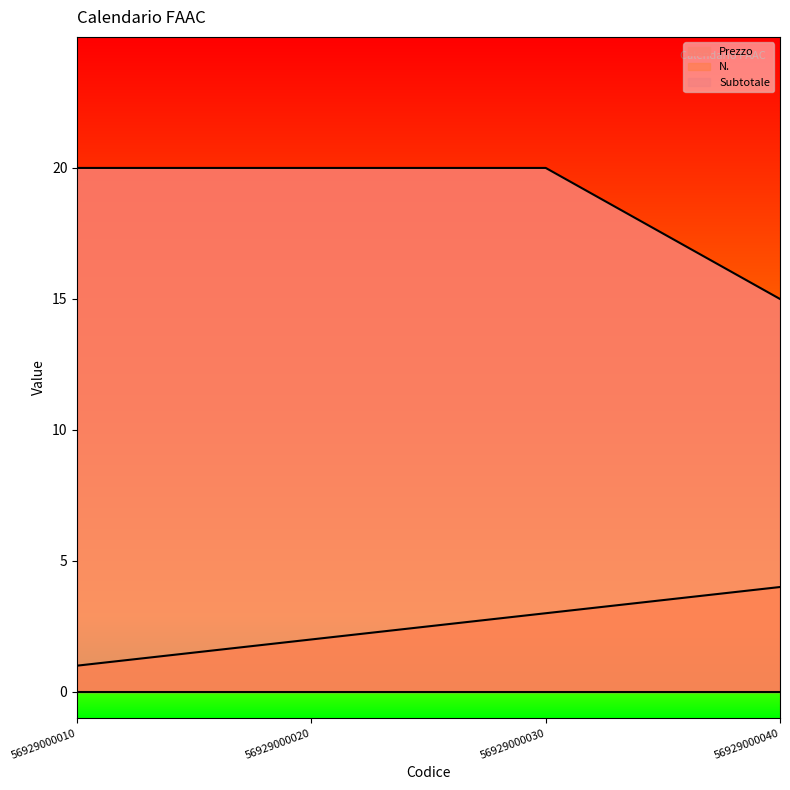

What is the value of the N. point at the 3rd from the left?

3.0